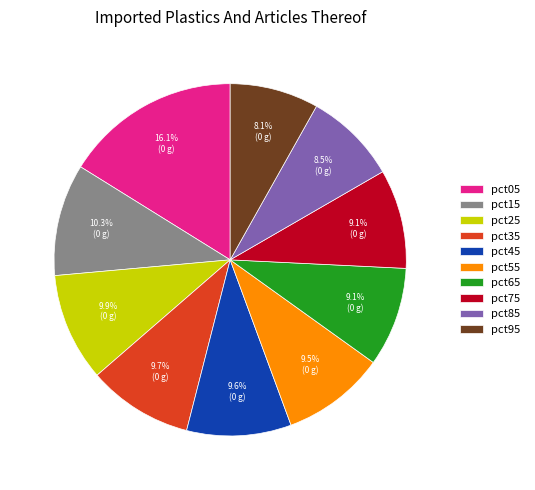

Do pct85 and pct55 together represent more than half of the pie?

No